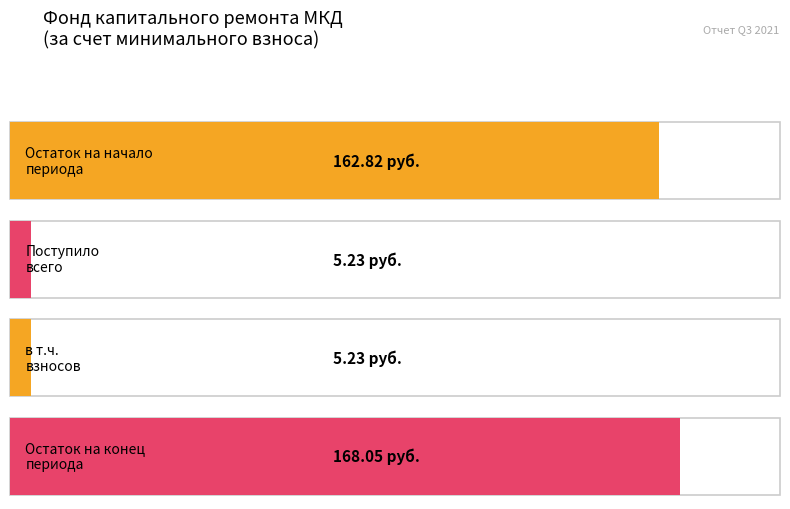

What value does the за счет минимального взноса series have at Остаток на начало периода?

162.8